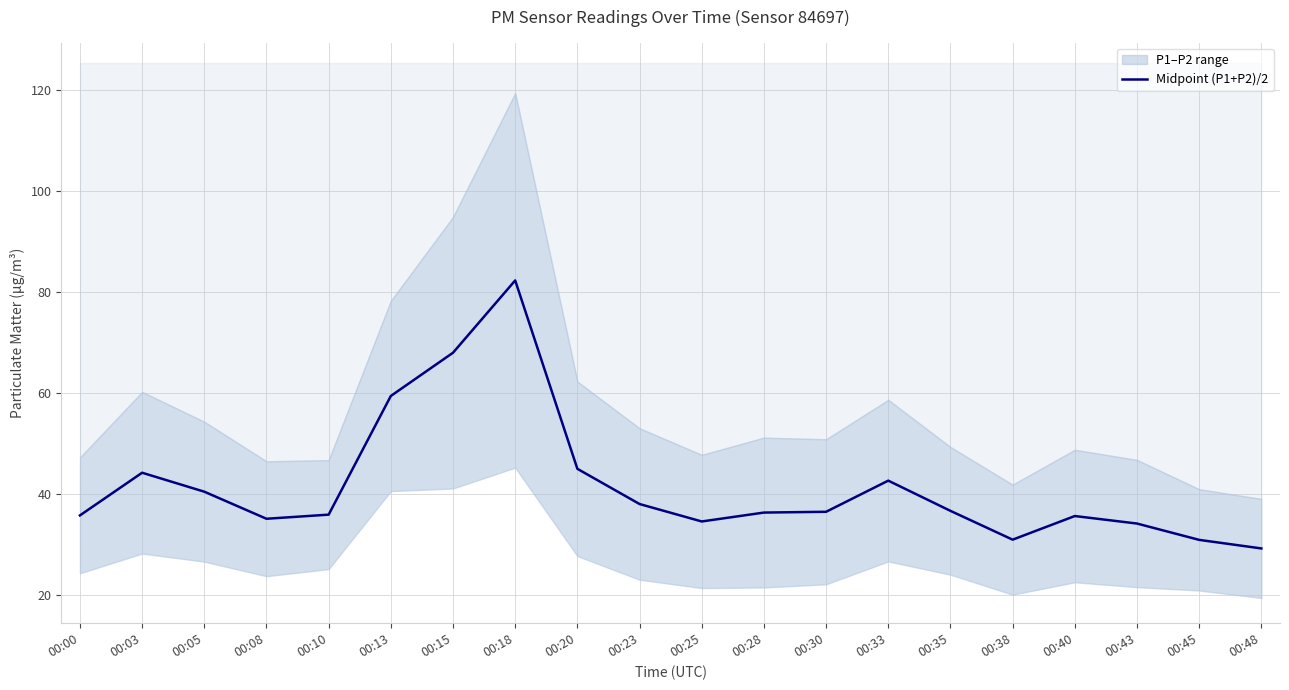

Reading right to left, transcribe all the data shown in this chart.

00:48=29.2	00:45=30.9	00:43=34.2	00:40=35.6	00:38=31.0	00:35=36.7	00:33=42.7	00:30=36.5	00:28=36.3	00:25=34.6	00:23=38.0	00:20=45.0	00:18=82.2	00:15=68.0	00:13=59.4	00:10=35.9	00:08=35.1	00:05=40.5	00:03=44.2	00:00=35.8